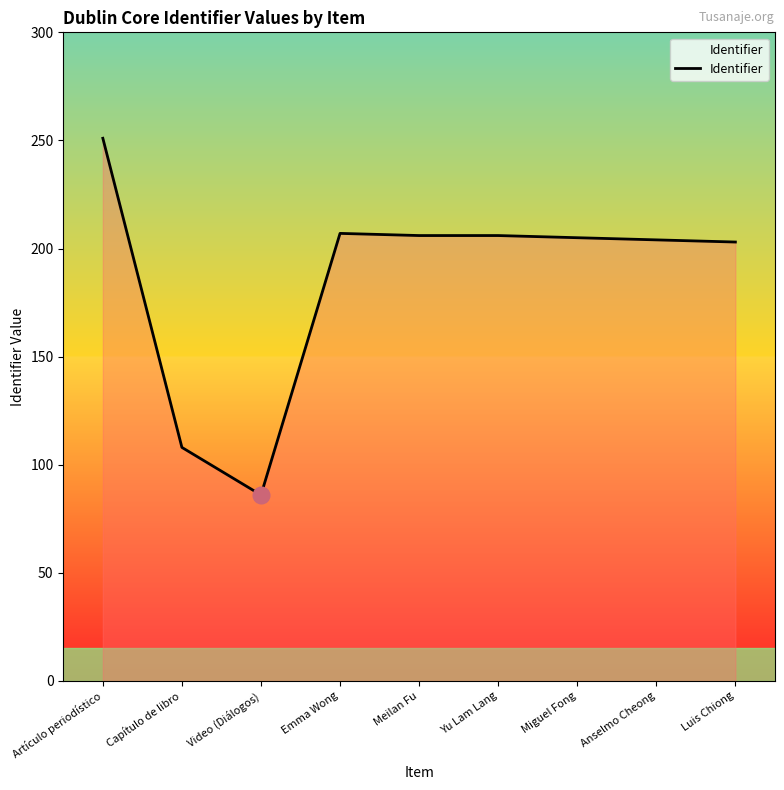

At which category does the data reach its first local valley?

Video (Diálogos)